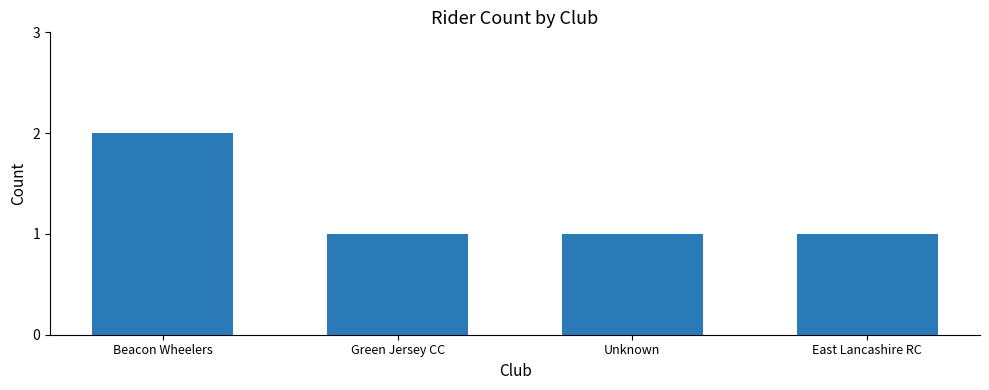

Which label corresponds to the largest value in the chart?

Beacon Wheelers